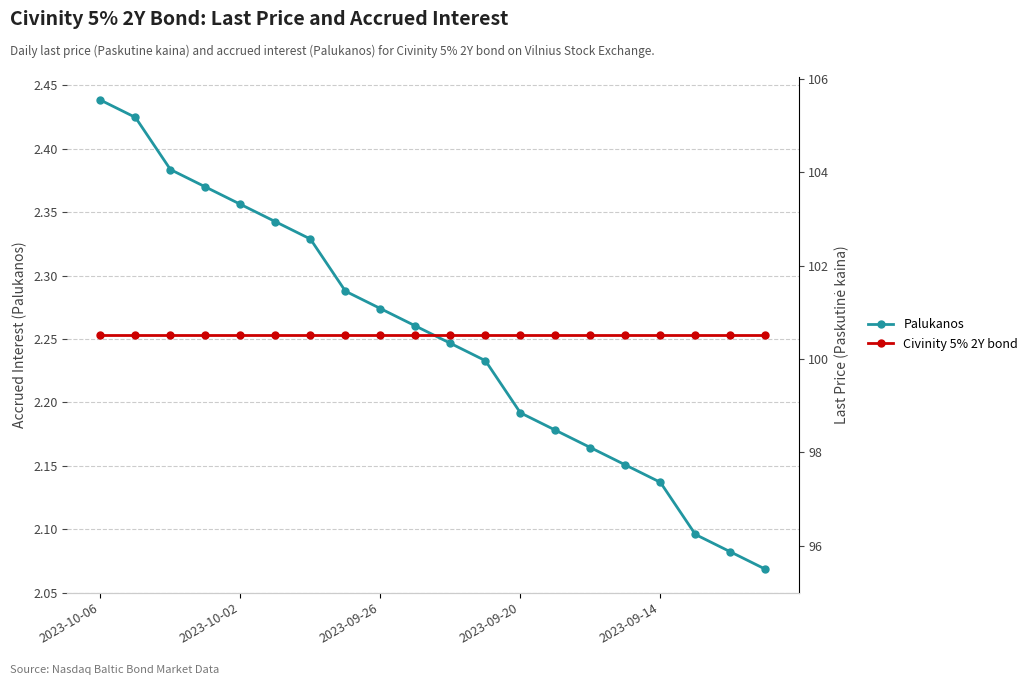

At 7, list the series in order from smallest to largest.

Palukanos, Civinity 5% 2Y bond